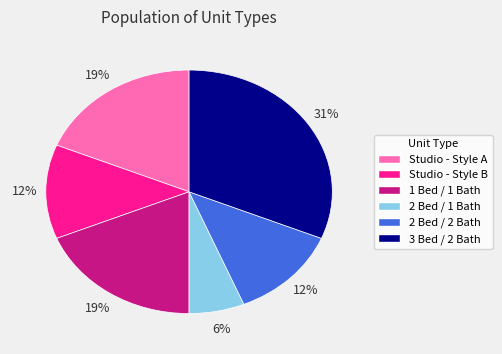

Combined, do 1 Bed / 1 Bath and 2 Bed / 2 Bath account for over 50%?

No